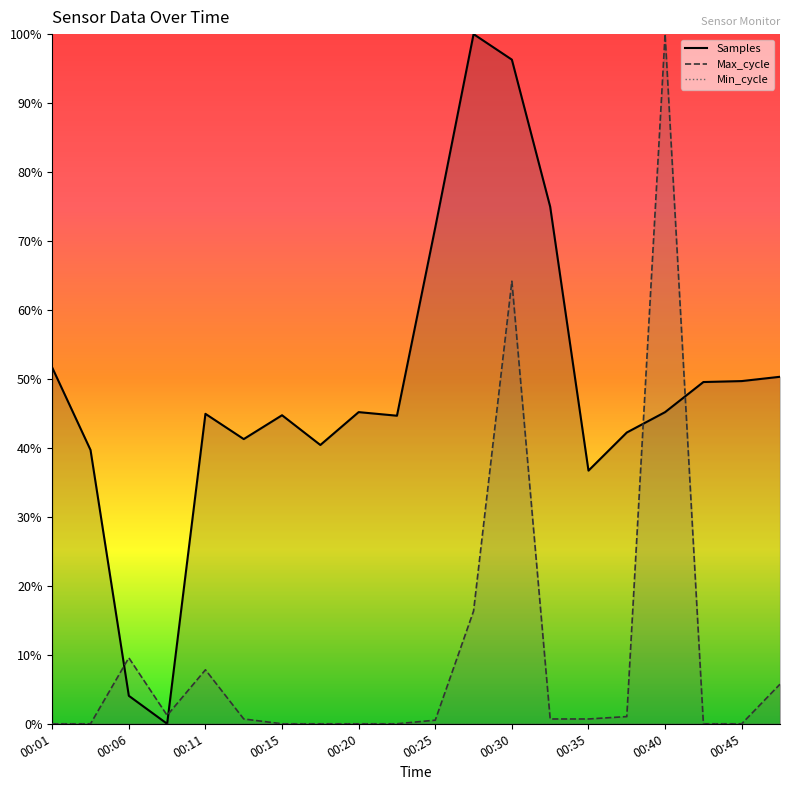

True or false: Samples has a value of 0.3 at 00:25.

False